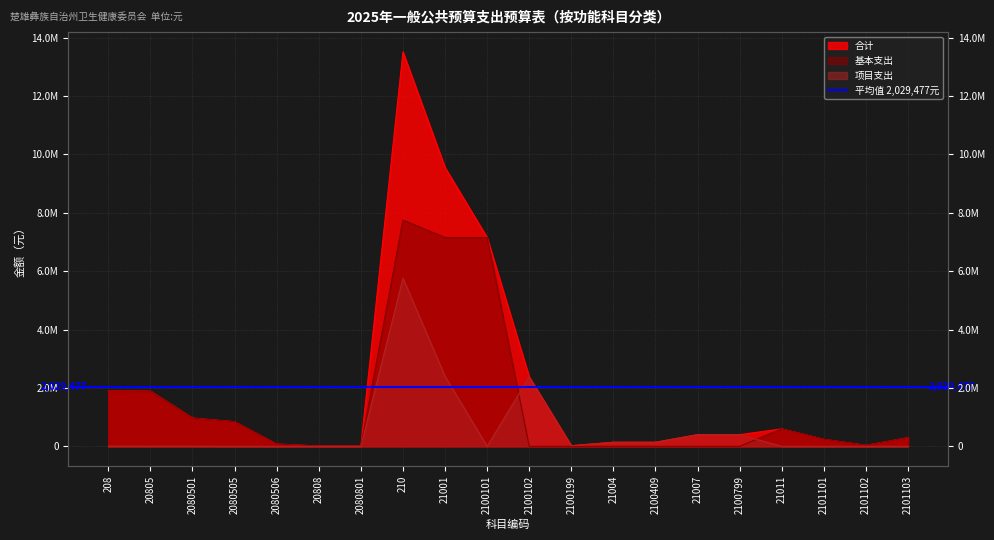

At how many categories does at least one series exceed 13066694?

1